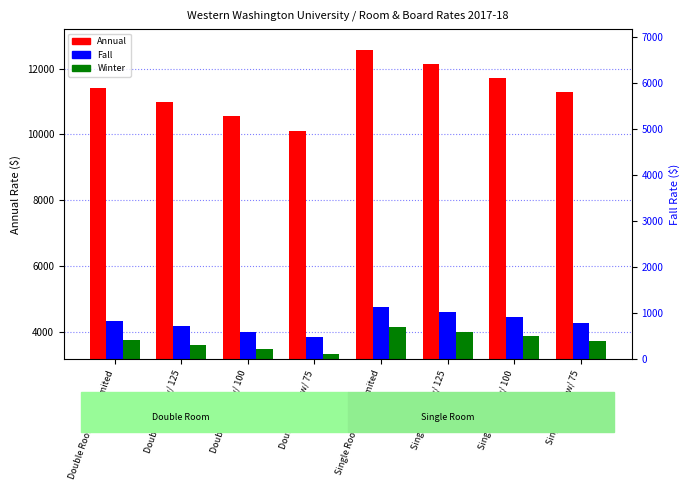

Between Double Room w/ Unlimited and Double Room w/ 125, which series saw the biggest shift?

Annual